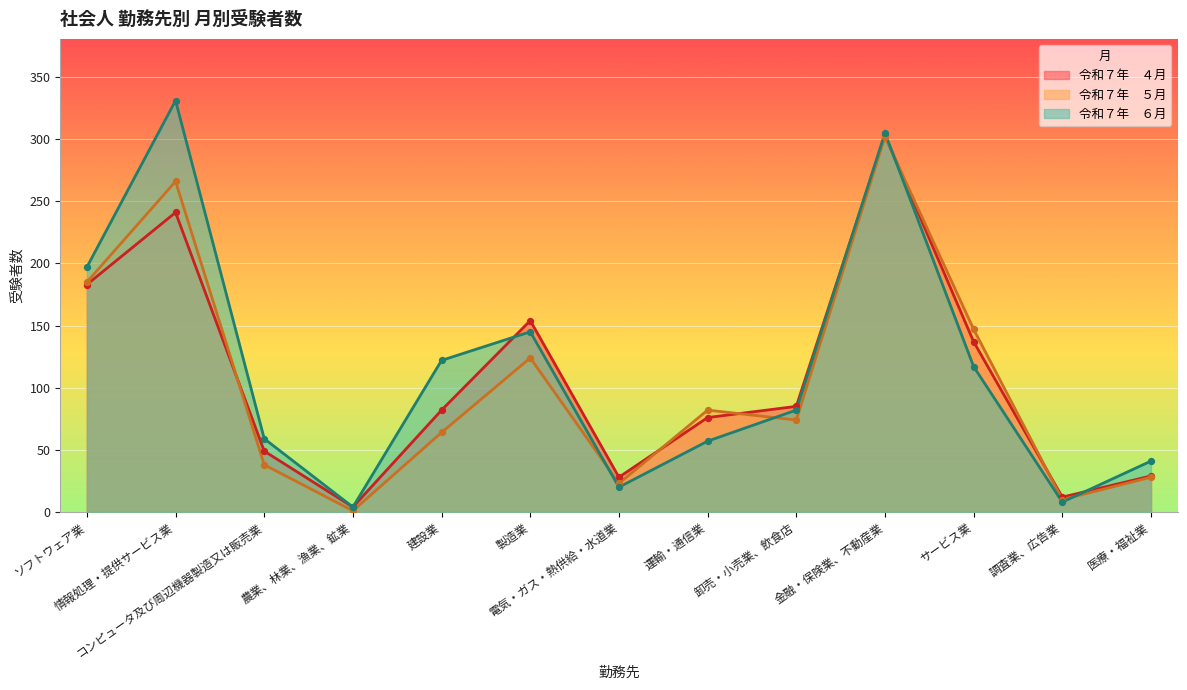

What are all the series names shown in the legend?

令和７年　４月, 令和７年　５月, 令和７年　６月